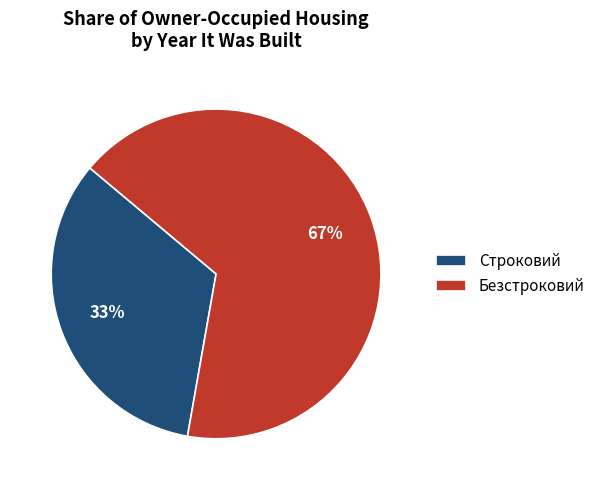

Is it true that Безстроковий is 67% of the pie?

True